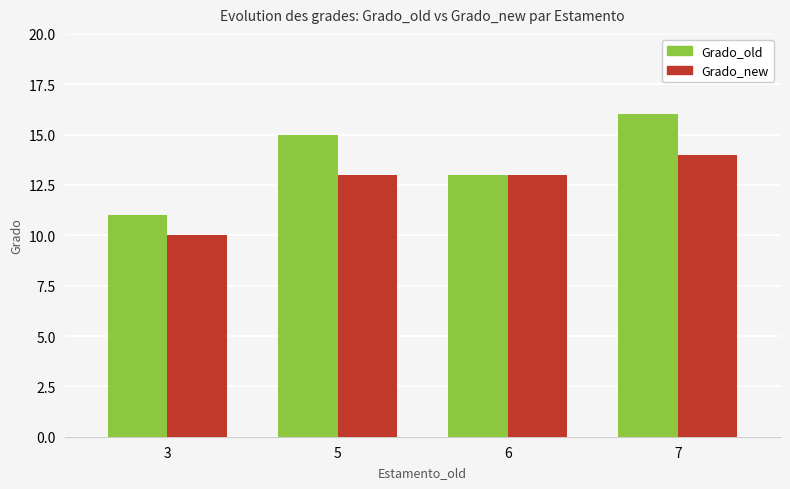

What is the sum of the Grado_new values at 7 and 5?

27